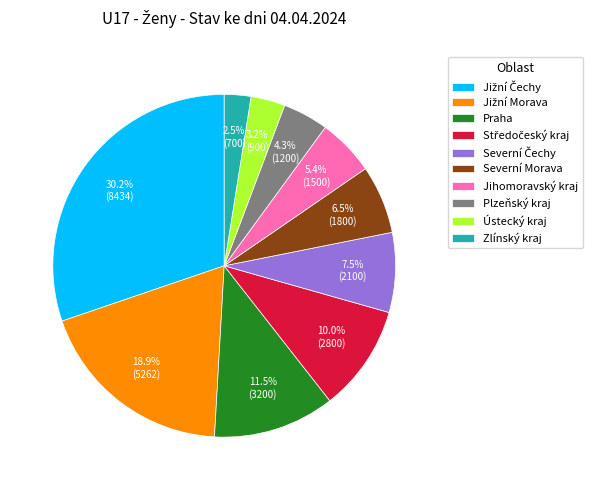

How many slices are in this pie chart?

10